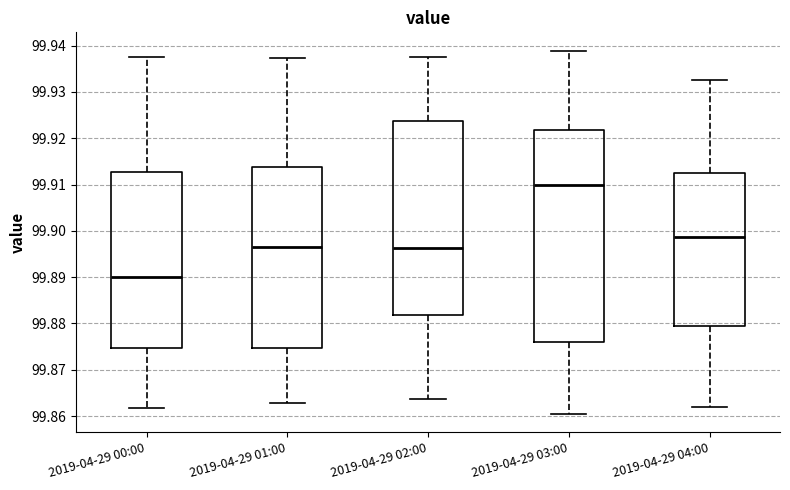

Reading left to right, read every box against the y-axis: the position of its median line, the range the box covers, and the ends of its whiskers. The values are not printed on the chart, so give them approximately, as read against the axis.

2019-04-29 00:00: median 99.890, box 99.875 to 99.913, whiskers 99.862 to 99.938
2019-04-29 01:00: median 99.896, box 99.875 to 99.914, whiskers 99.863 to 99.937
2019-04-29 02:00: median 99.896, box 99.882 to 99.924, whiskers 99.864 to 99.938
2019-04-29 03:00: median 99.910, box 99.876 to 99.922, whiskers 99.860 to 99.939
2019-04-29 04:00: median 99.899, box 99.880 to 99.912, whiskers 99.862 to 99.933